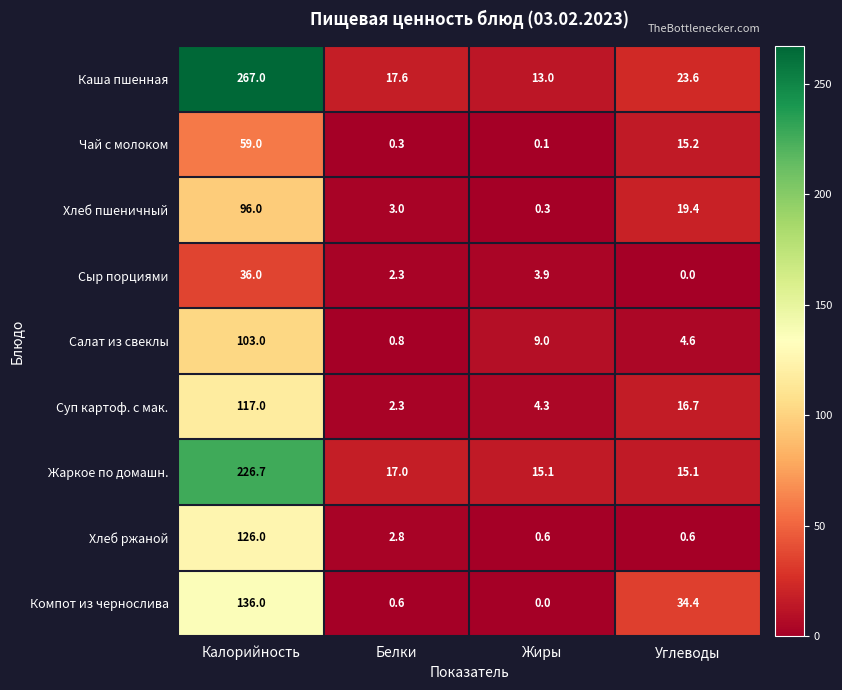

List the series in order of their peak value, highest first.

Каша пшенная, Жаркое по домашн., Компот из чернослива, Хлеб ржаной, Суп картоф. с мак., Салат из свеклы, Хлеб пшеничный, Чай с молоком, Сыр порциями